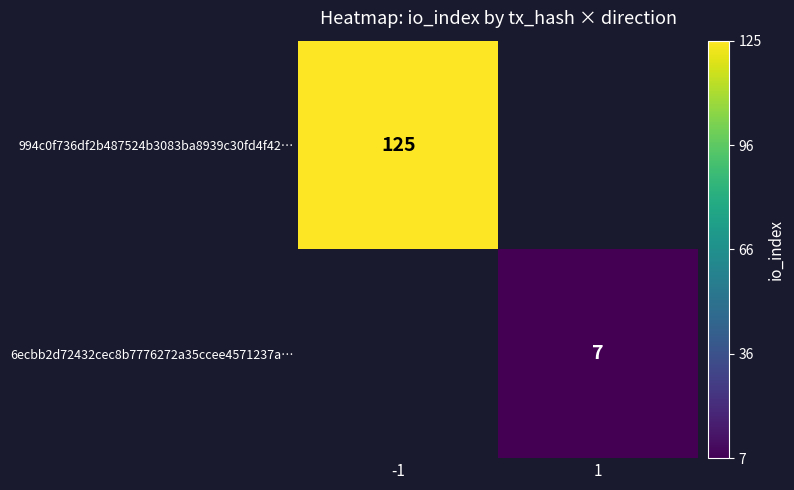

True or false: 6ecbb2d72432cec8b7776272a35ccee4571237a… has a value of 7 at 1.

True